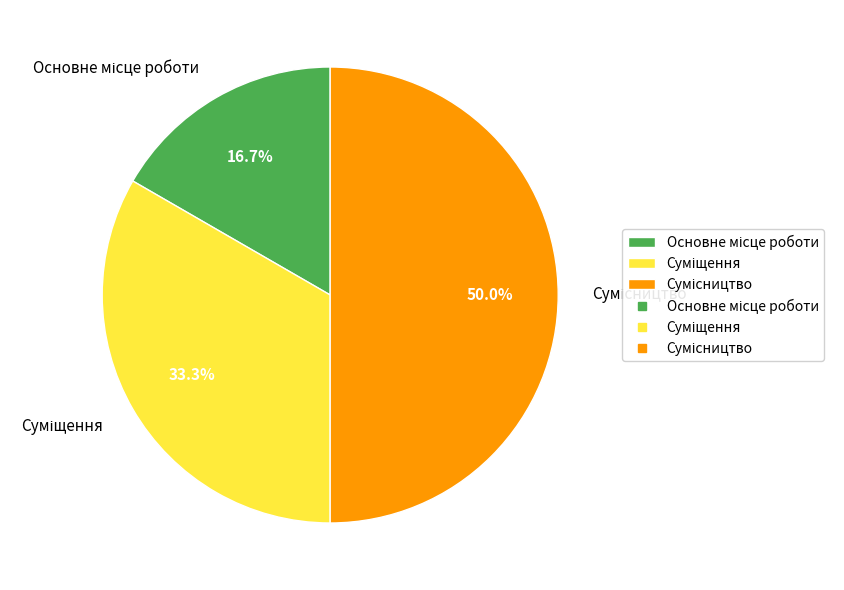

How many segments does this pie chart have?

3